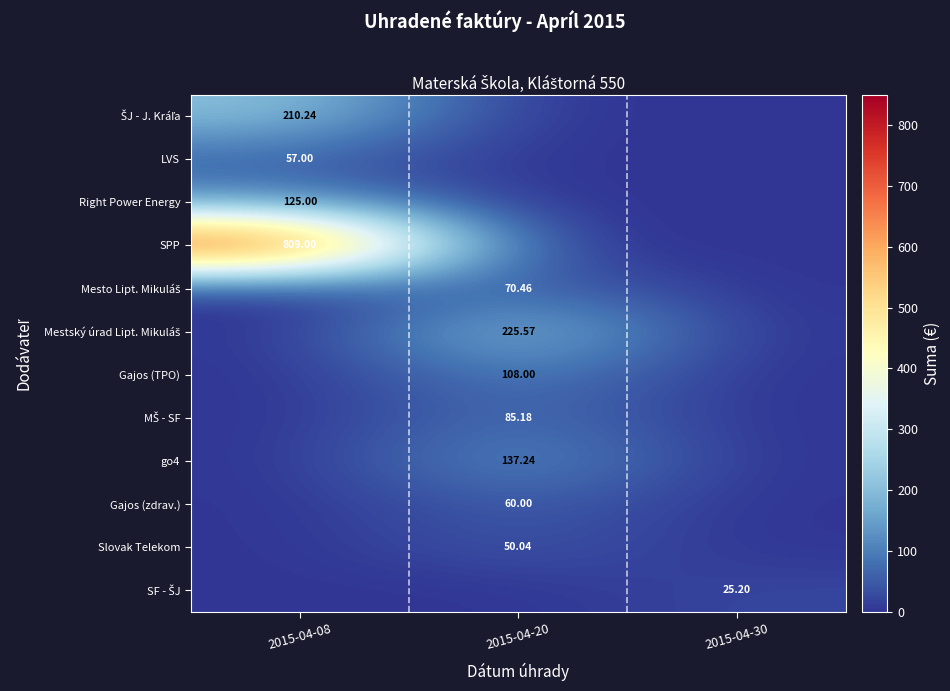

How many positive values does the MŠ - SF series have?

1